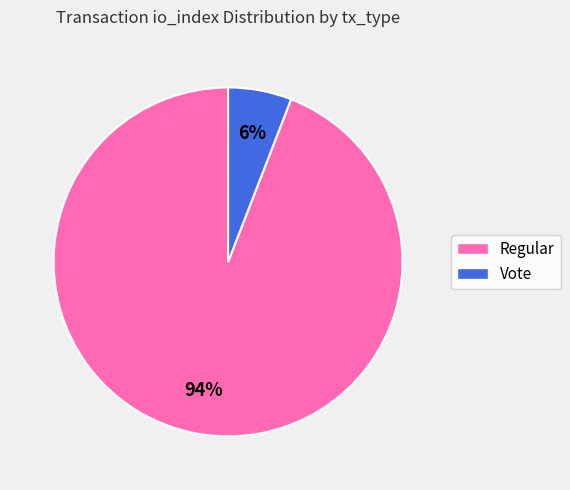

Which has a higher value, Vote or Regular?

Regular